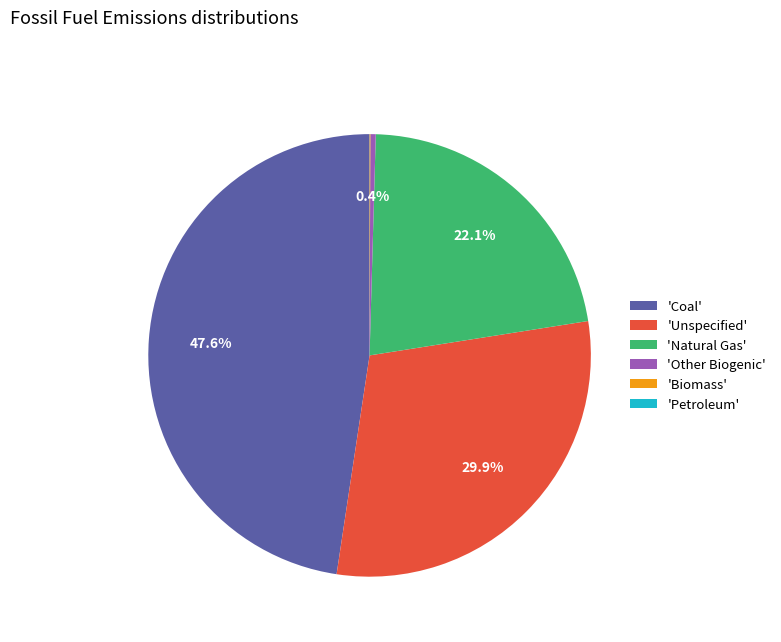

Between 'Coal' and 'Unspecified', which is larger?

'Coal'